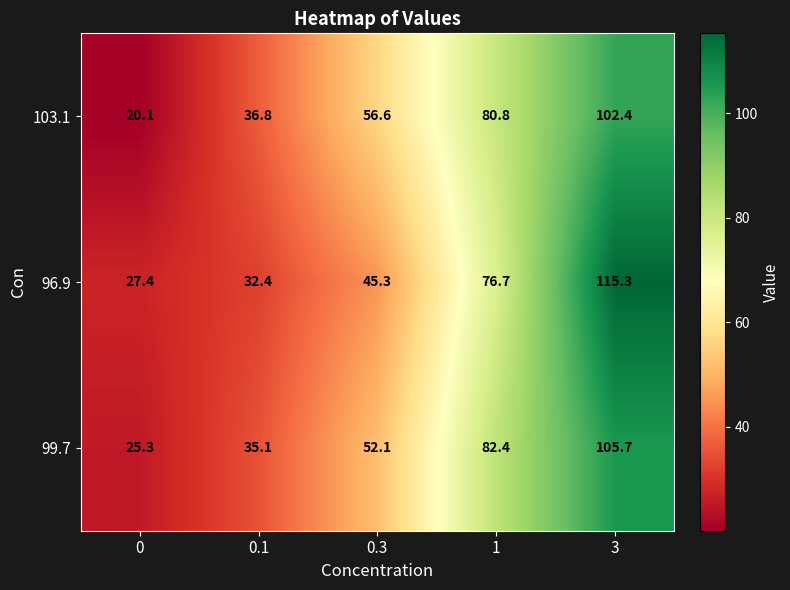

Between 0.1 and 3, which series saw the biggest shift?

96.9